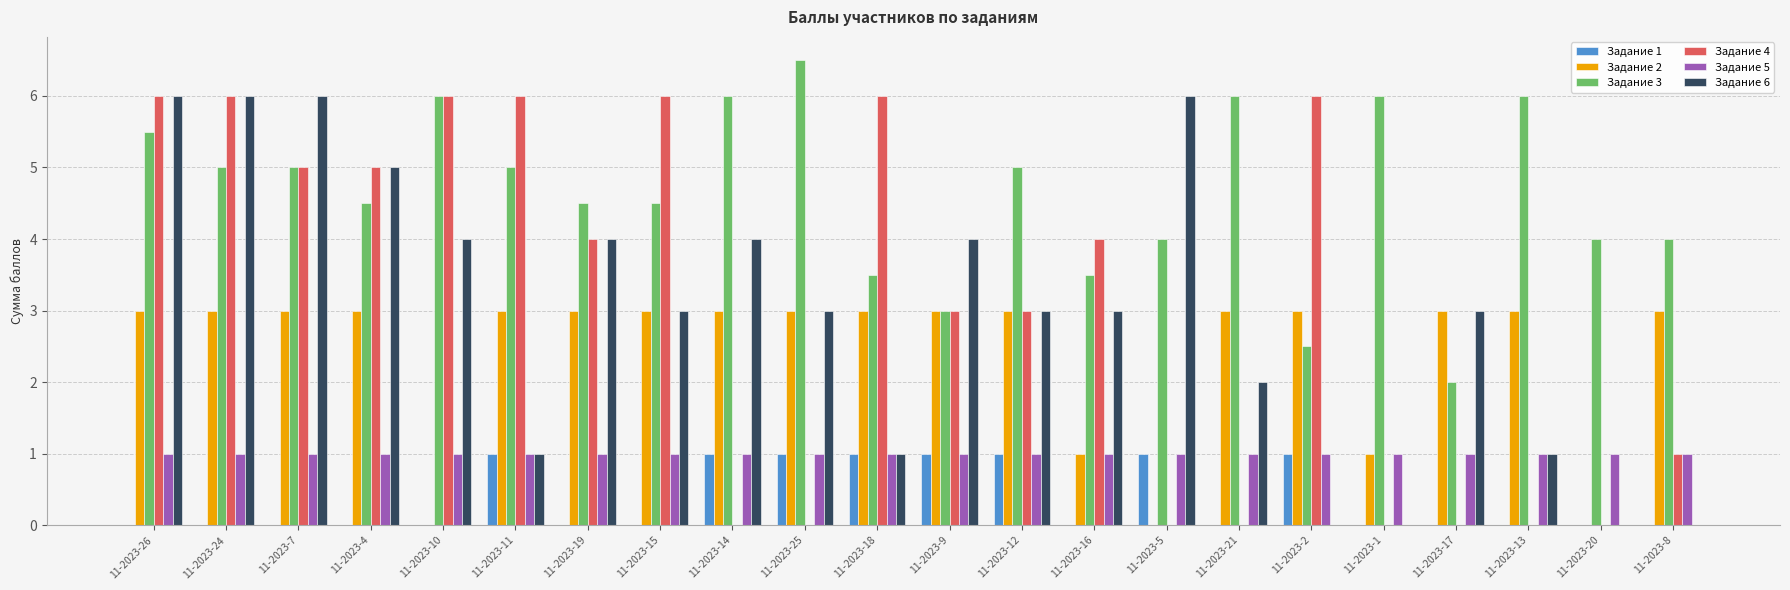

Reading right to left, list all the values displayed in this chart.

Задание 1: 11-2023-8=0.0	11-2023-20=0.0	11-2023-13=0.0	11-2023-17=0.0	11-2023-1=0.0	11-2023-2=1.0	11-2023-21=0.0	11-2023-5=1.0	11-2023-16=0.0	11-2023-12=1.0	11-2023-9=1.0	11-2023-18=1.0	11-2023-25=1.0	11-2023-14=1.0	11-2023-15=0.0	11-2023-19=0.0	11-2023-11=1.0	11-2023-10=0.0	11-2023-4=0.0	11-2023-7=0.0	11-2023-24=0.0	11-2023-26=0.0
Задание 2: 11-2023-8=3.0	11-2023-20=0.0	11-2023-13=3.0	11-2023-17=3.0	11-2023-1=1.0	11-2023-2=3.0	11-2023-21=3.0	11-2023-5=0.0	11-2023-16=1.0	11-2023-12=3.0	11-2023-9=3.0	11-2023-18=3.0	11-2023-25=3.0	11-2023-14=3.0	11-2023-15=3.0	11-2023-19=3.0	11-2023-11=3.0	11-2023-10=0.0	11-2023-4=3.0	11-2023-7=3.0	11-2023-24=3.0	11-2023-26=3.0
Задание 3: 11-2023-8=4.0	11-2023-20=4.0	11-2023-13=6.0	11-2023-17=2.0	11-2023-1=6.0	11-2023-2=2.5	11-2023-21=6.0	11-2023-5=4.0	11-2023-16=3.5	11-2023-12=5.0	11-2023-9=3.0	11-2023-18=3.5	11-2023-25=6.5	11-2023-14=6.0	11-2023-15=4.5	11-2023-19=4.5	11-2023-11=5.0	11-2023-10=6.0	11-2023-4=4.5	11-2023-7=5.0	11-2023-24=5.0	11-2023-26=5.5
Задание 4: 11-2023-8=1.0	11-2023-20=0.0	11-2023-13=0.0	11-2023-17=0.0	11-2023-1=0.0	11-2023-2=6.0	11-2023-21=0.0	11-2023-5=0.0	11-2023-16=4.0	11-2023-12=3.0	11-2023-9=3.0	11-2023-18=6.0	11-2023-25=0.0	11-2023-14=0.0	11-2023-15=6.0	11-2023-19=4.0	11-2023-11=6.0	11-2023-10=6.0	11-2023-4=5.0	11-2023-7=5.0	11-2023-24=6.0	11-2023-26=6.0
Задание 5: 11-2023-8=1.0	11-2023-20=1.0	11-2023-13=1.0	11-2023-17=1.0	11-2023-1=1.0	11-2023-2=1.0	11-2023-21=1.0	11-2023-5=1.0	11-2023-16=1.0	11-2023-12=1.0	11-2023-9=1.0	11-2023-18=1.0	11-2023-25=1.0	11-2023-14=1.0	11-2023-15=1.0	11-2023-19=1.0	11-2023-11=1.0	11-2023-10=1.0	11-2023-4=1.0	11-2023-7=1.0	11-2023-24=1.0	11-2023-26=1.0
Задание 6: 11-2023-8=0.0	11-2023-20=0.0	11-2023-13=1.0	11-2023-17=3.0	11-2023-1=0.0	11-2023-2=0.0	11-2023-21=2.0	11-2023-5=6.0	11-2023-16=3.0	11-2023-12=3.0	11-2023-9=4.0	11-2023-18=1.0	11-2023-25=3.0	11-2023-14=4.0	11-2023-15=3.0	11-2023-19=4.0	11-2023-11=1.0	11-2023-10=4.0	11-2023-4=5.0	11-2023-7=6.0	11-2023-24=6.0	11-2023-26=6.0